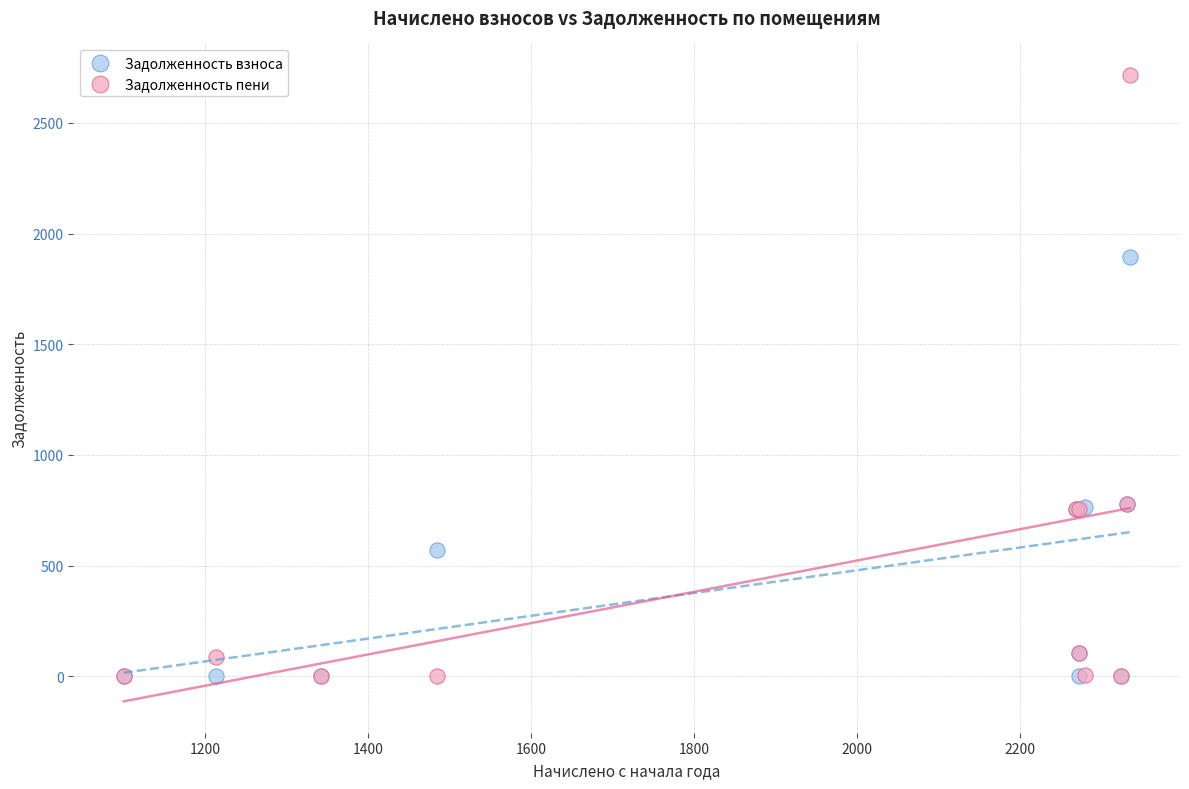

Which series has the widest spread of Y values?

Задолженность пени